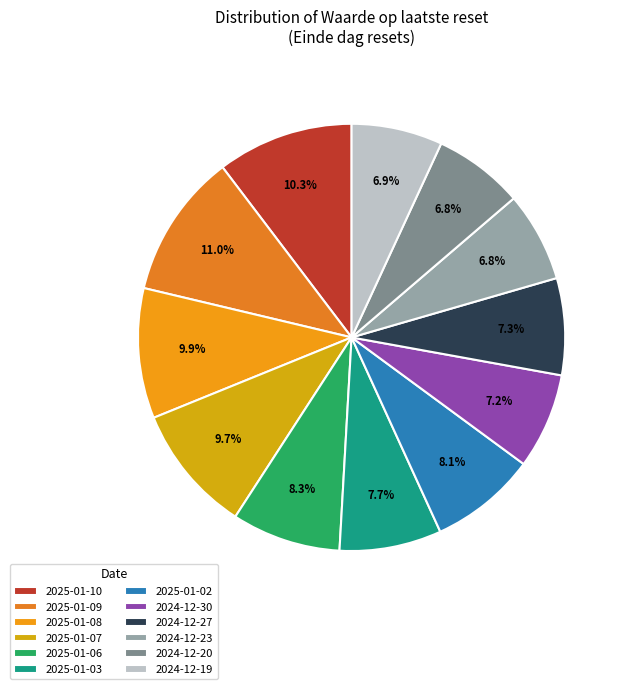

Do 2025-01-07 and 2025-01-06 together represent more than half of the pie?

No